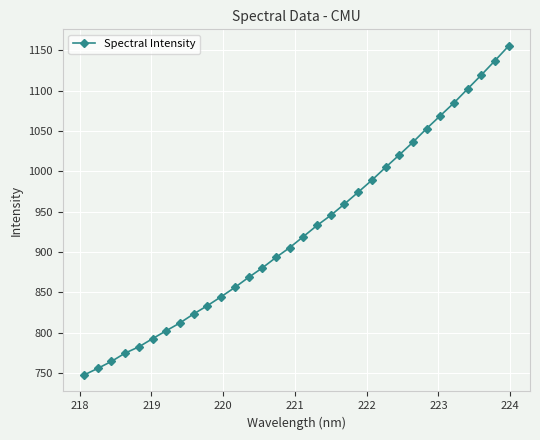

How many values exceed 919?

16